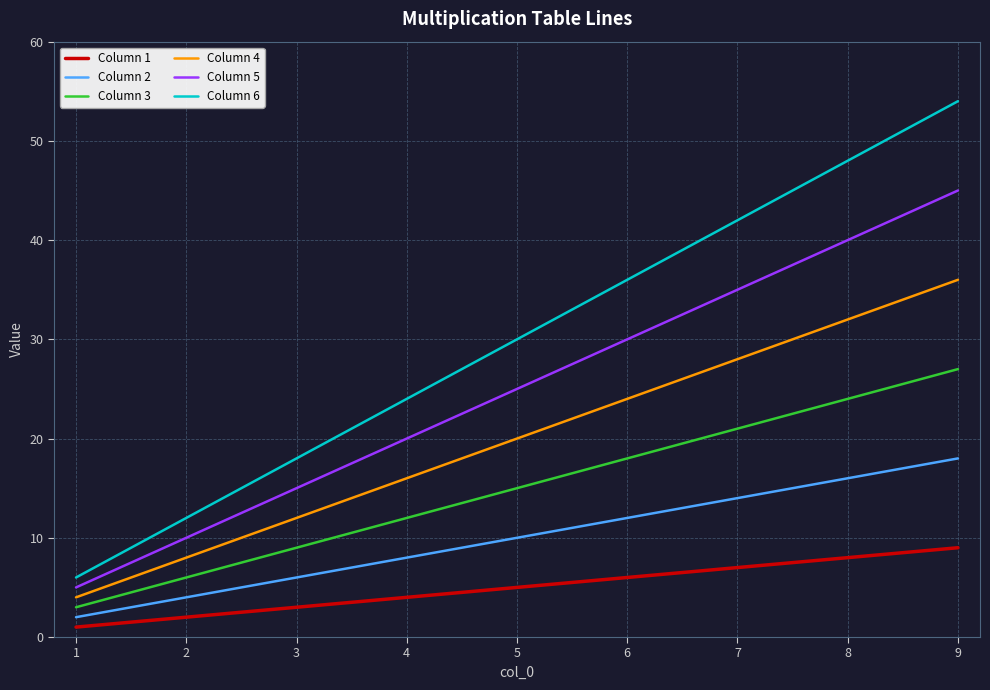

What is the spread (max minus min) of values at 4?

20